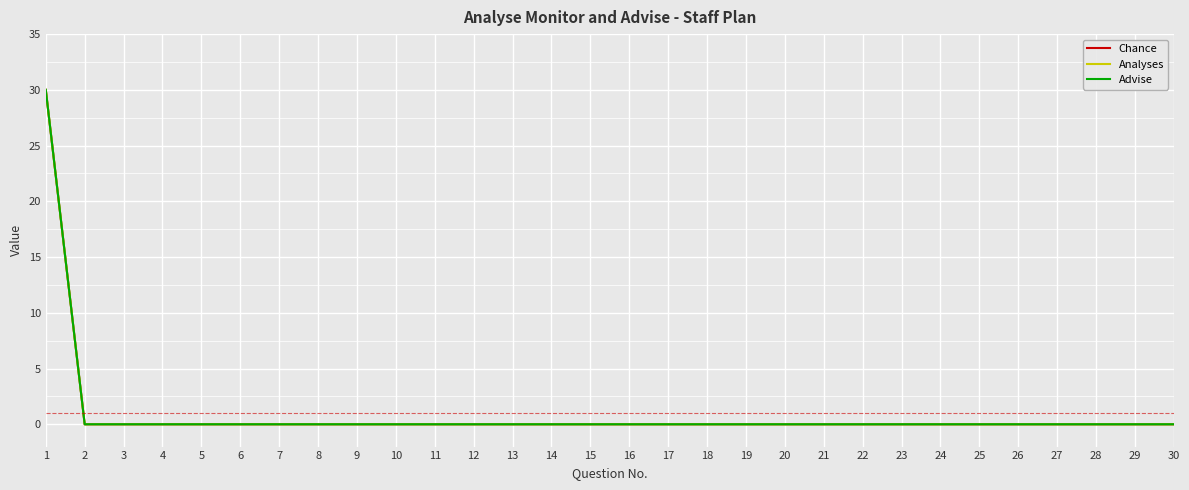

True or false: Advise and Chance cross at least once.

False